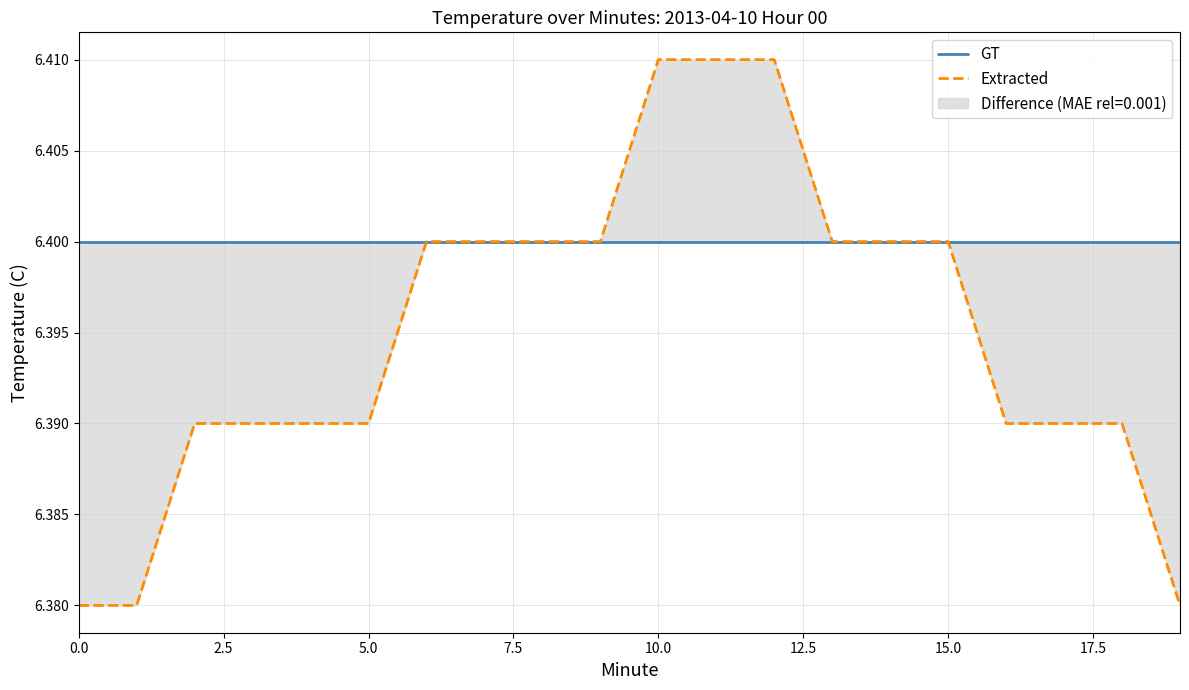

True or false: GT has a value of 6.4 at 19.

True